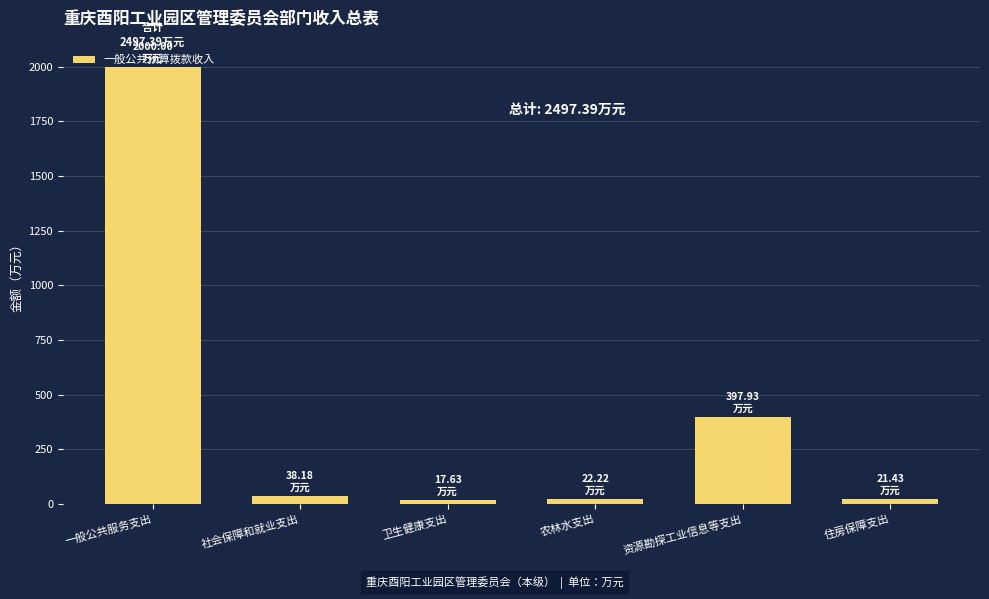

What is the label of the 6th bar from the left?

住房保障支出